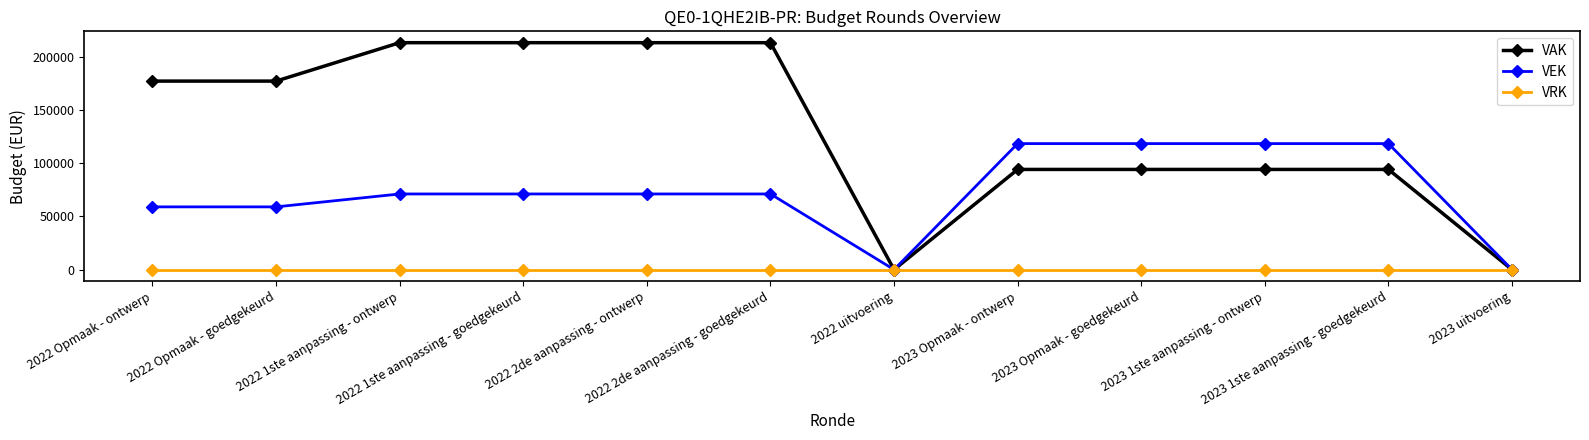

At 2022 Opmaak - ontwerp, list the series in order from smallest to largest.

VRK, VEK, VAK